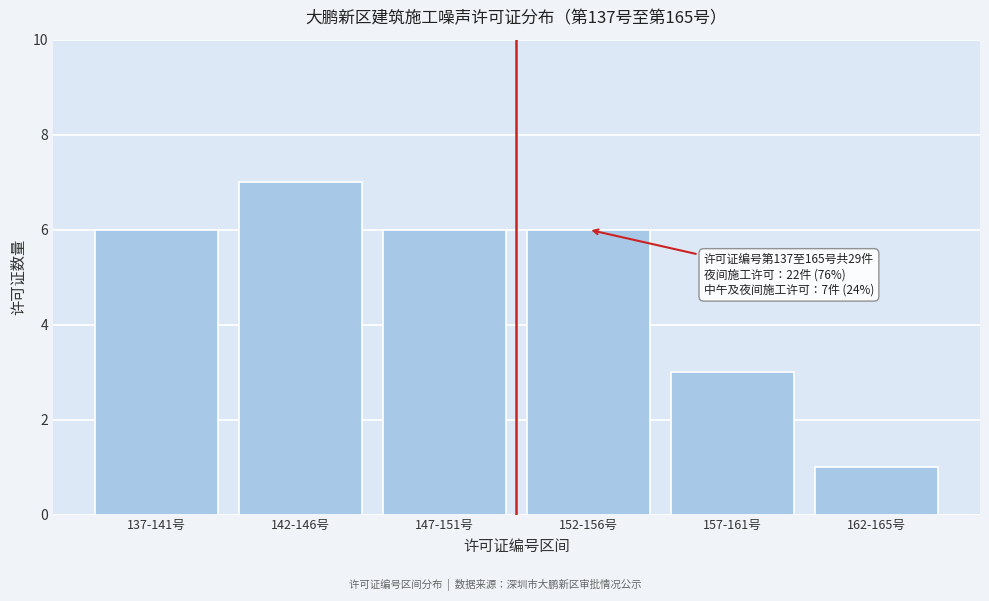

Reading right to left, what are all the values shown in this chart?

1	3	6	6	7	6